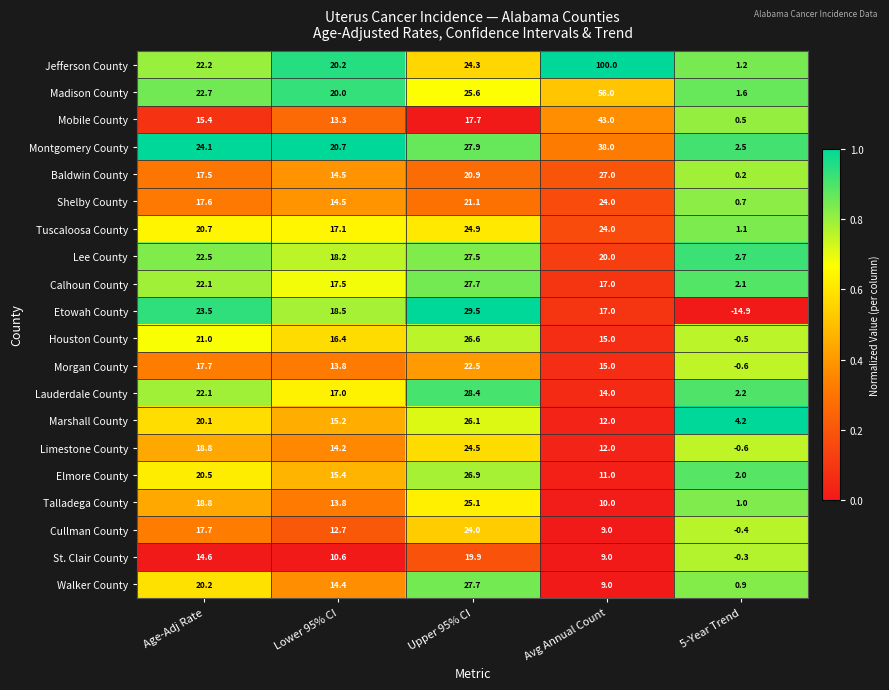

At how many categories does at least one series exceed 0?

5